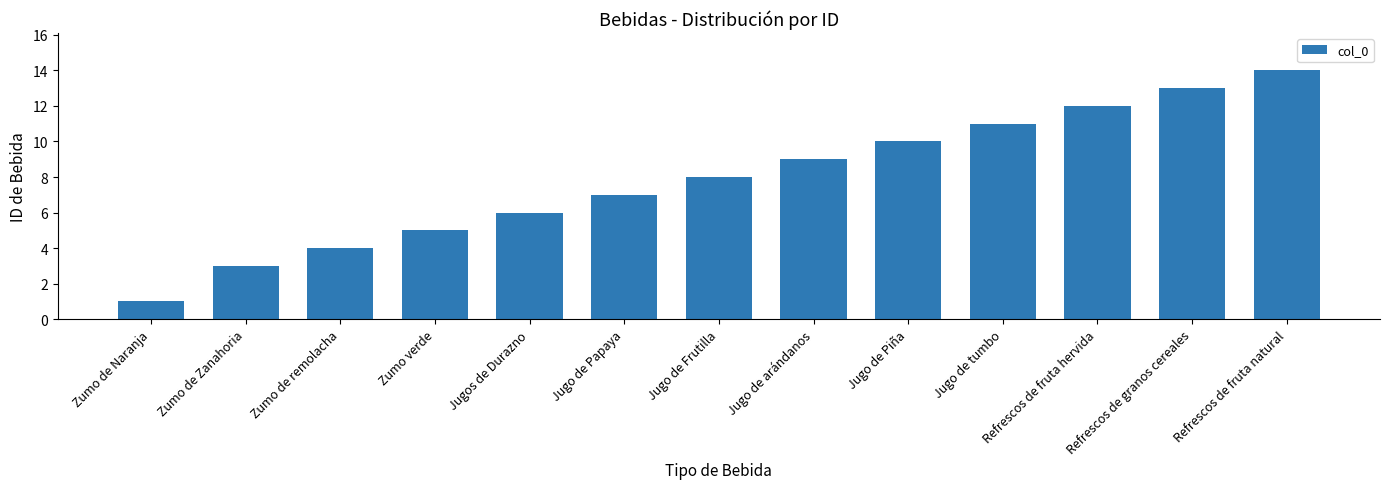

What is the value of the 9th bar from the left?

10